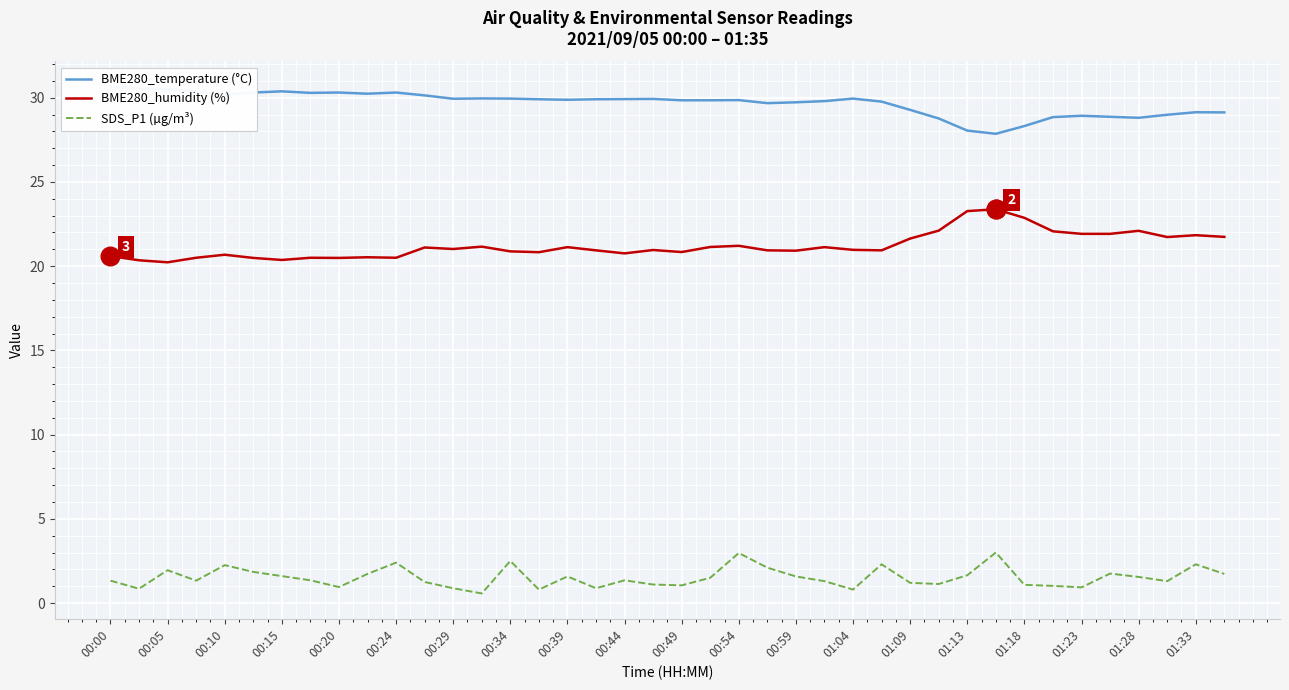

Which series contains the lowest Y value?

SDS_P1 (µg/m³)